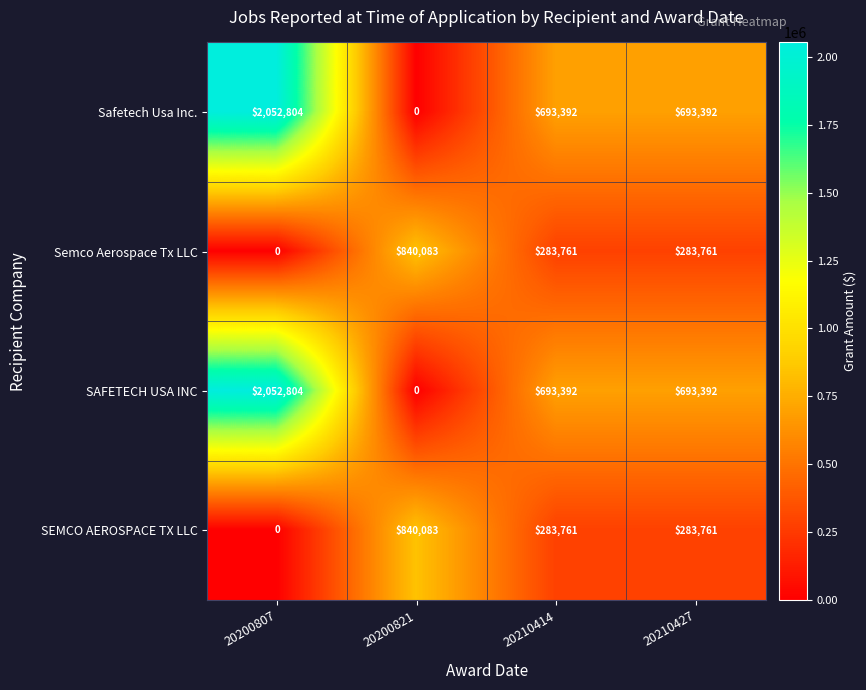

True or false: SAFETECH USA INC has a value of 471209 at 20210427.

False